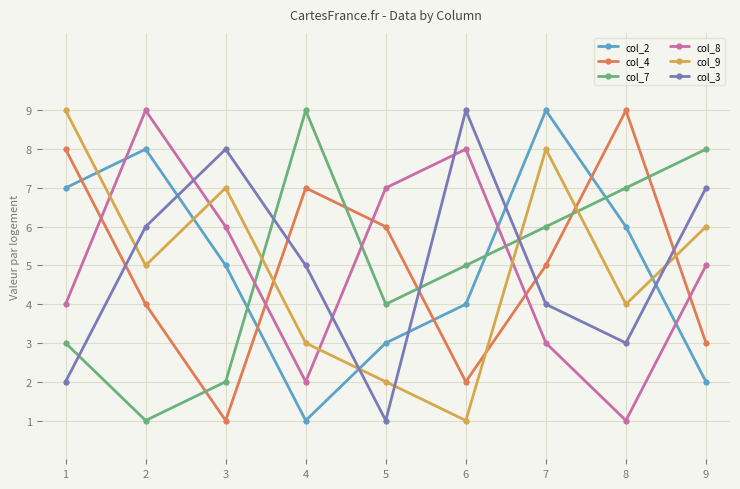

After their last crossing, which series has the higher values: col_7 or col_3?

col_7